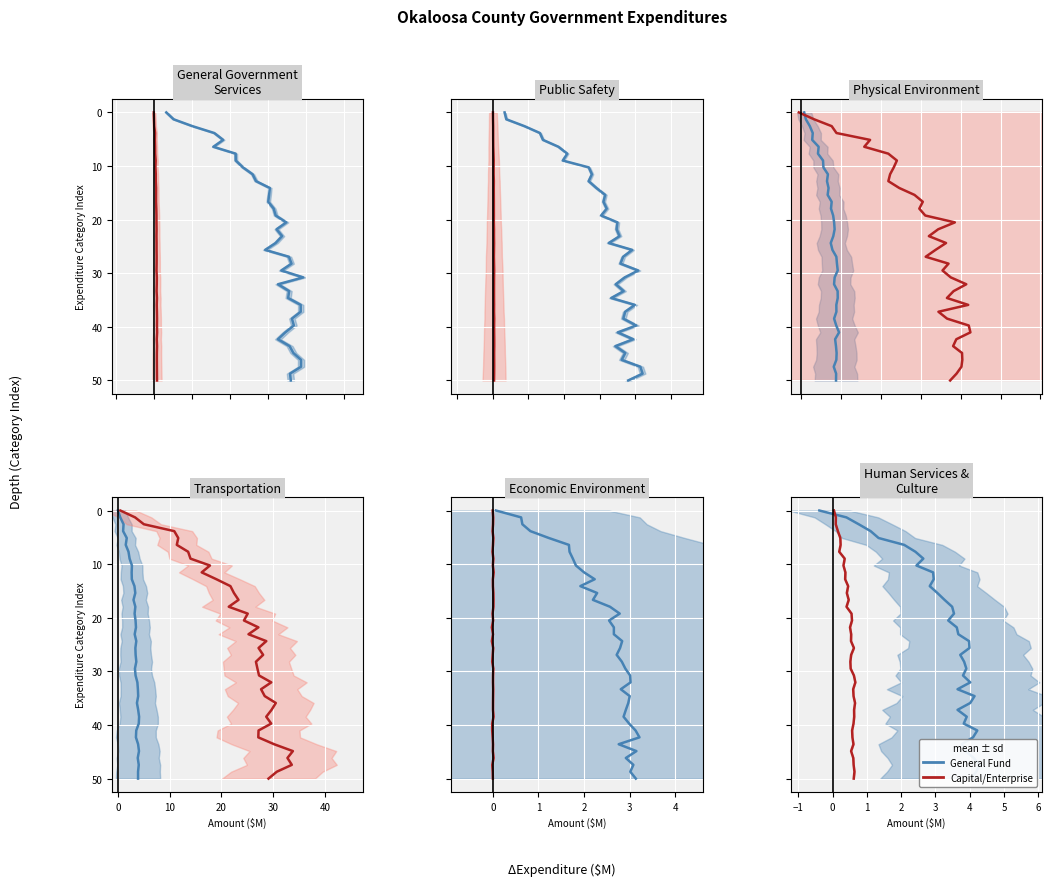

Which series has the largest range (max minus min)?

General Fund